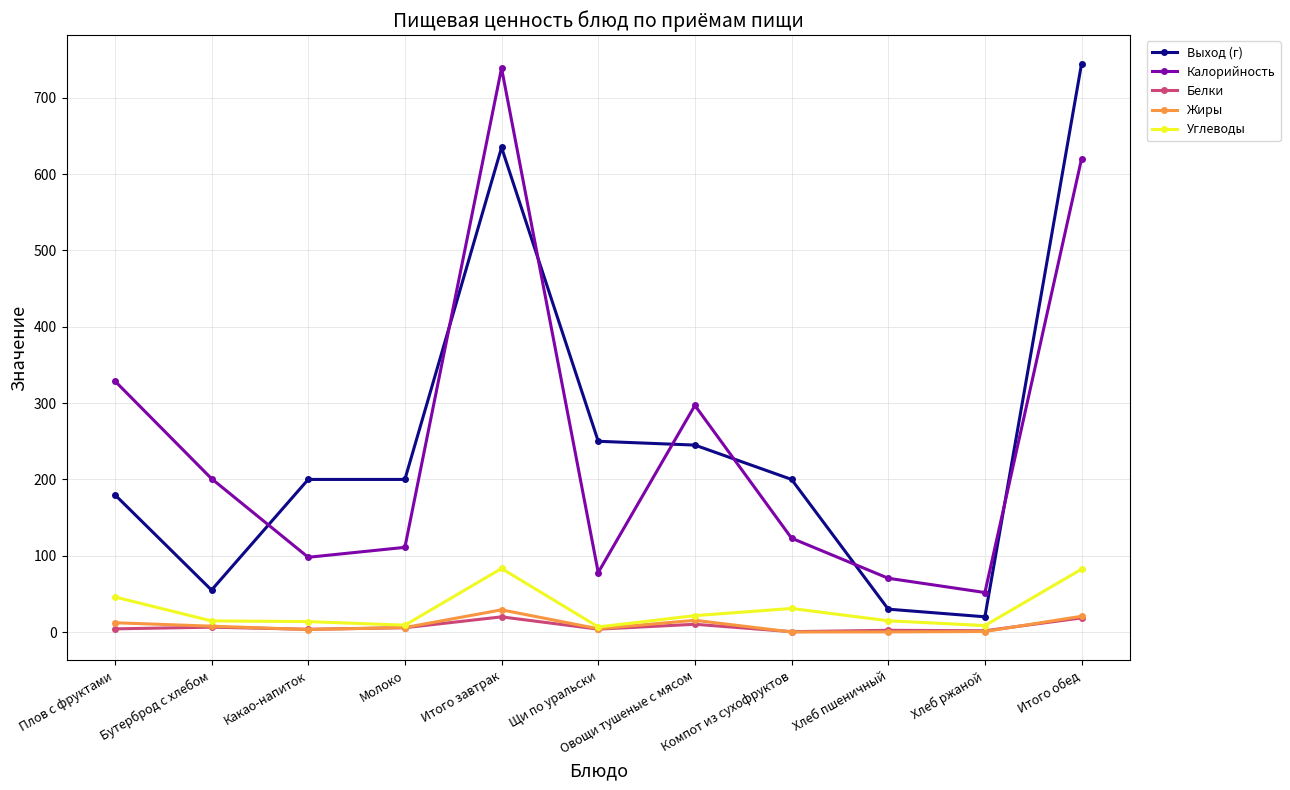

How many values in the Калорийность series are below 123?

5